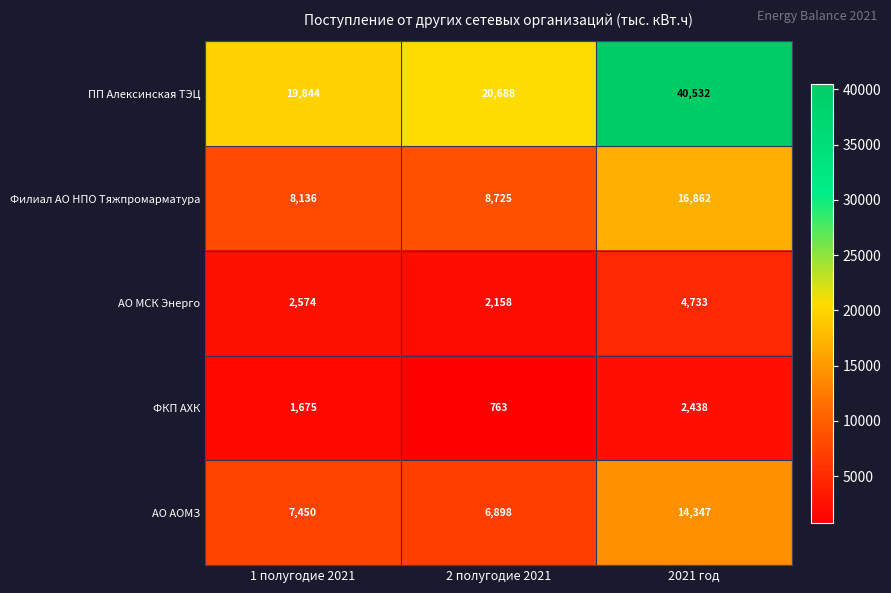

Which series has the widest spread of values?

ПП Алексинская ТЭЦ